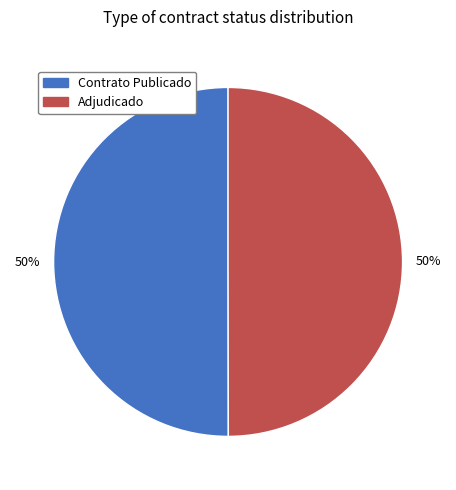

What is the ratio of the value at Adjudicado to the value at Contrato Publicado?

1.0